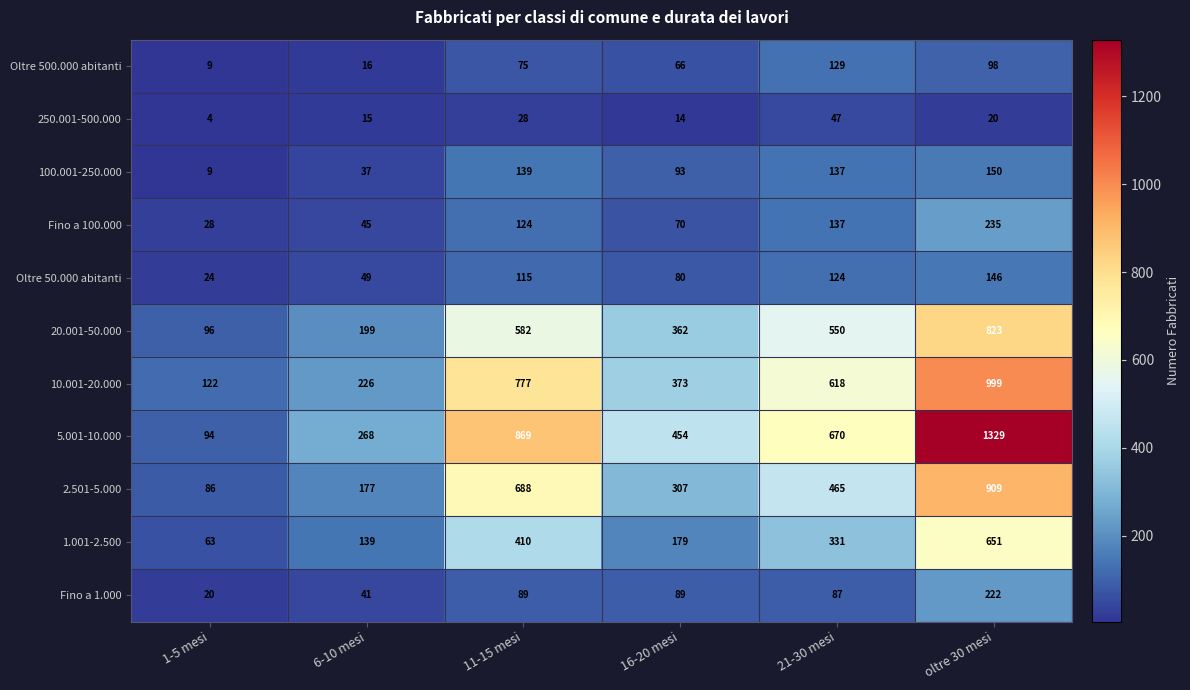

Where does the 20.001-50.000 series first go above 550?

11-15 mesi